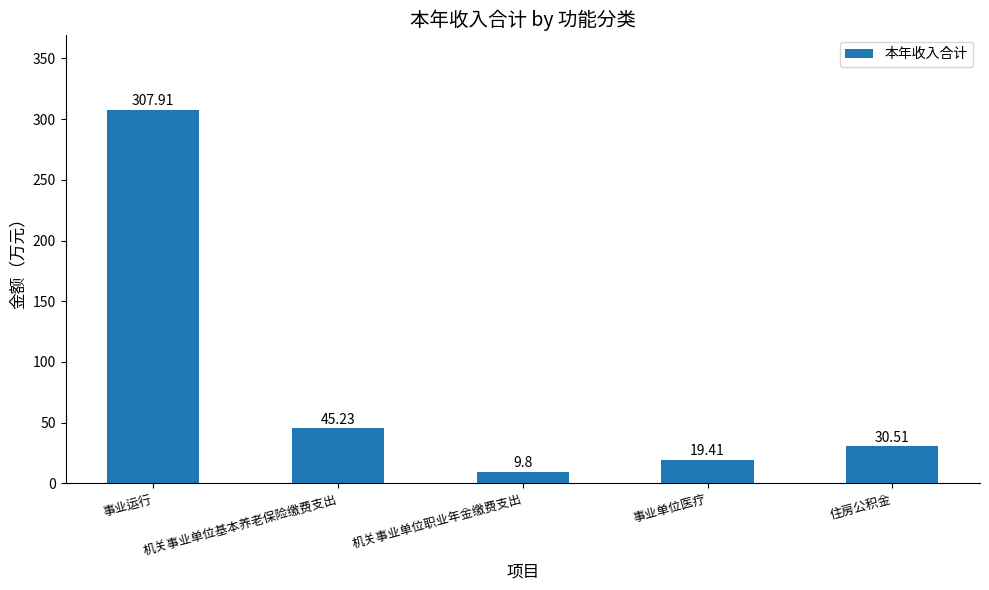

Reading left to right, transcribe all the data shown in this chart.

307.9	45.2	9.8	19.4	30.5